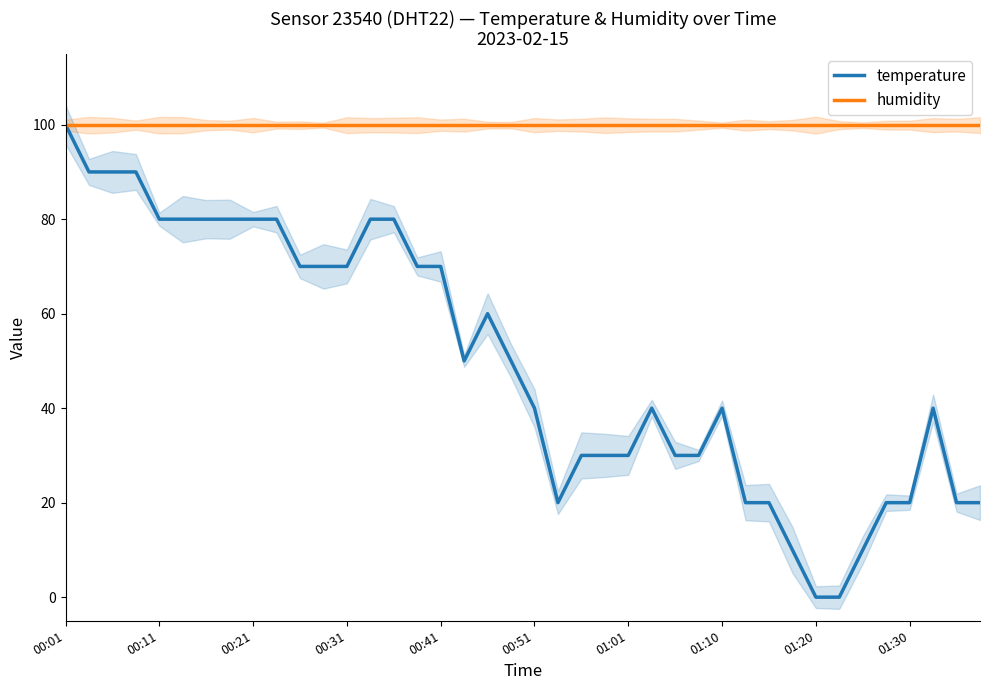

Is the value of temperature at 00:31 greater than the value of humidity at 01:20?

No